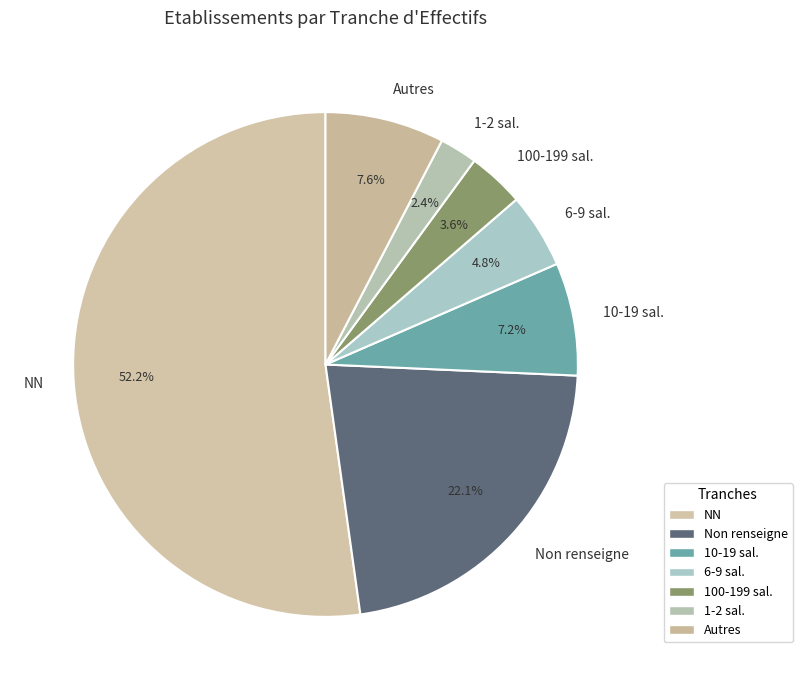

What is the smallest slice in the pie chart?

1-2 sal.